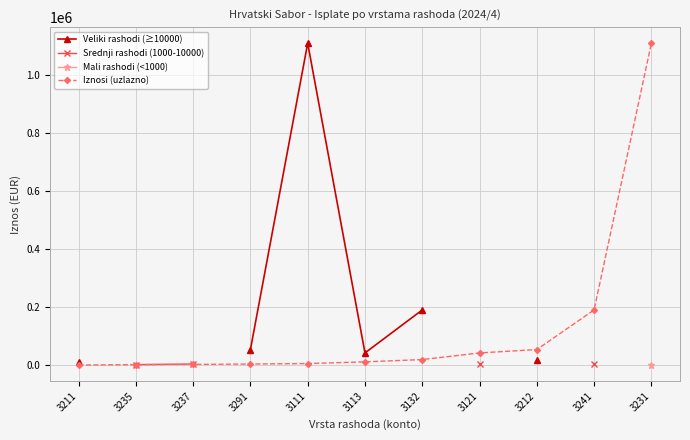

True or false: Iznosi (uzlazno) has more than 0 interior local peaks.

False